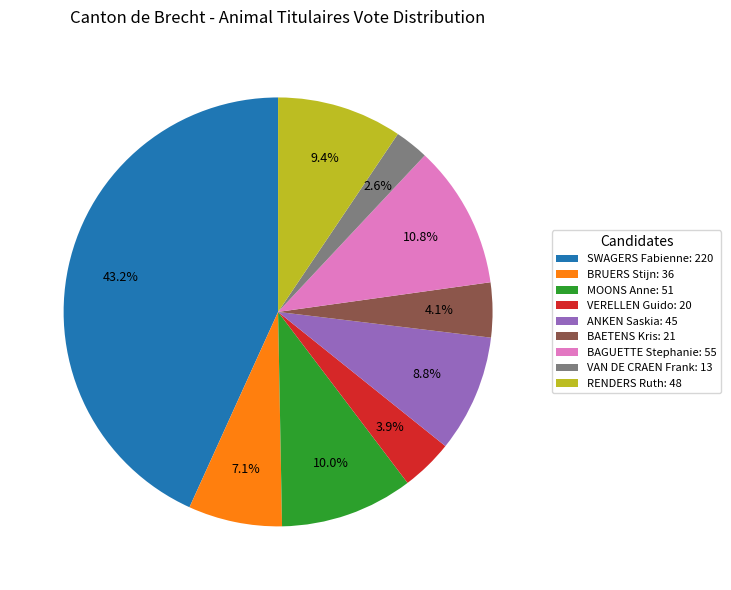

Between SWAGERS Fabienne: 220 and BAGUETTE Stephanie: 55, which is larger?

SWAGERS Fabienne: 220